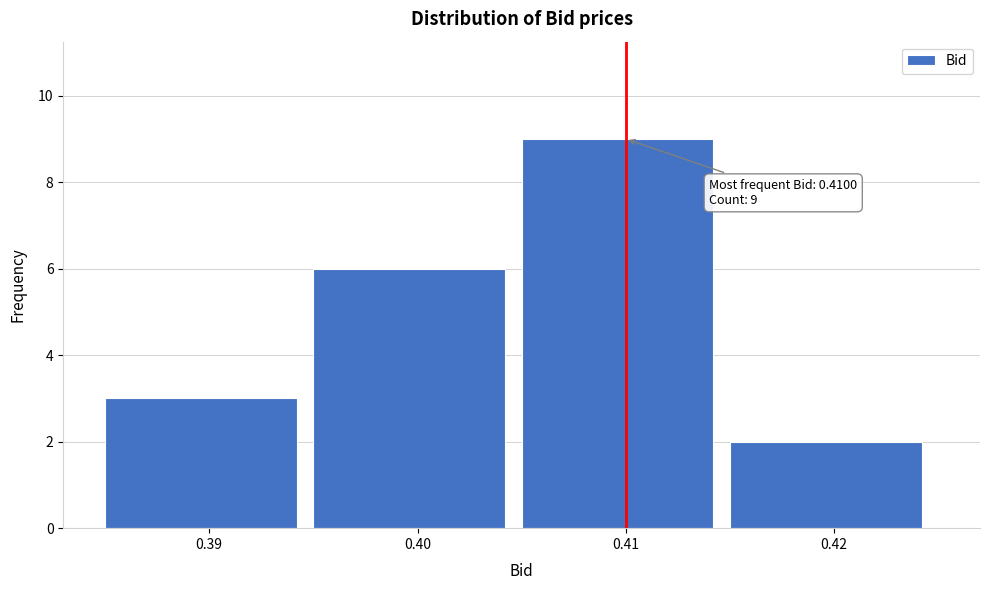

Which range on the x-axis has the tallest bar?

0.405 to 0.415